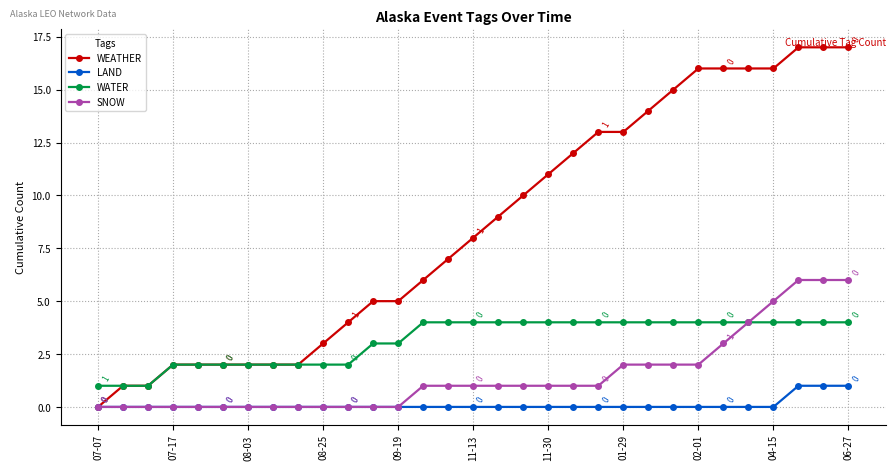

What are all the series names shown in the legend?

WEATHER, LAND, WATER, SNOW